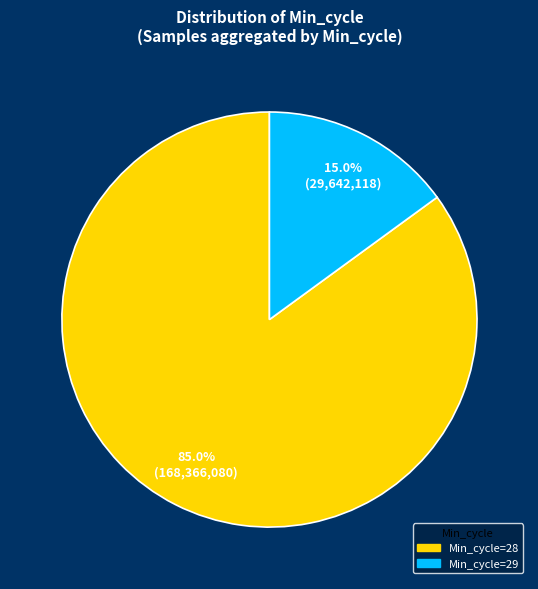

To the nearest percent, what is the average slice percentage?

50%